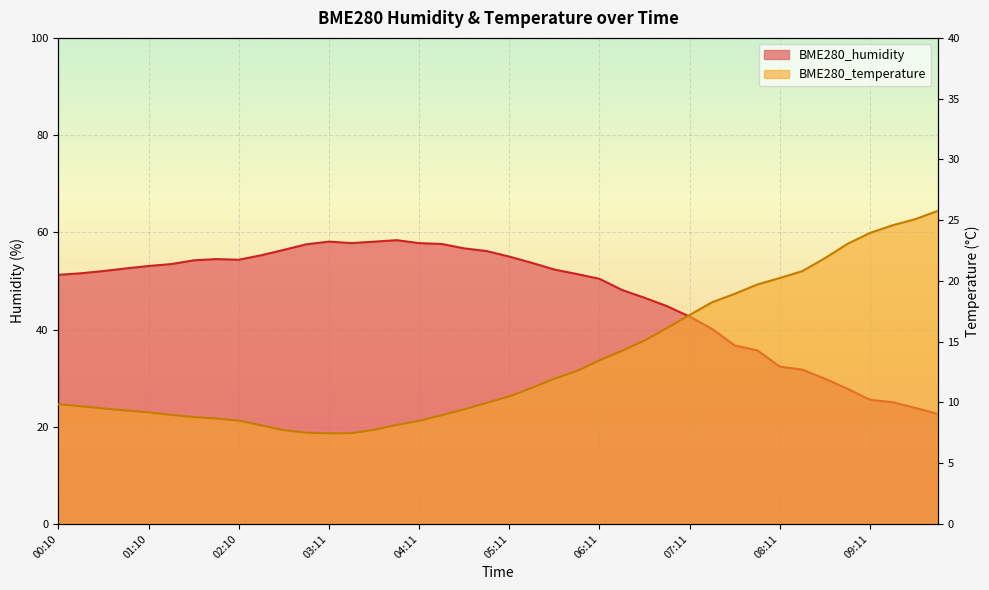

True or false: BME280_humidity and BME280_temperature cross at least once.

True